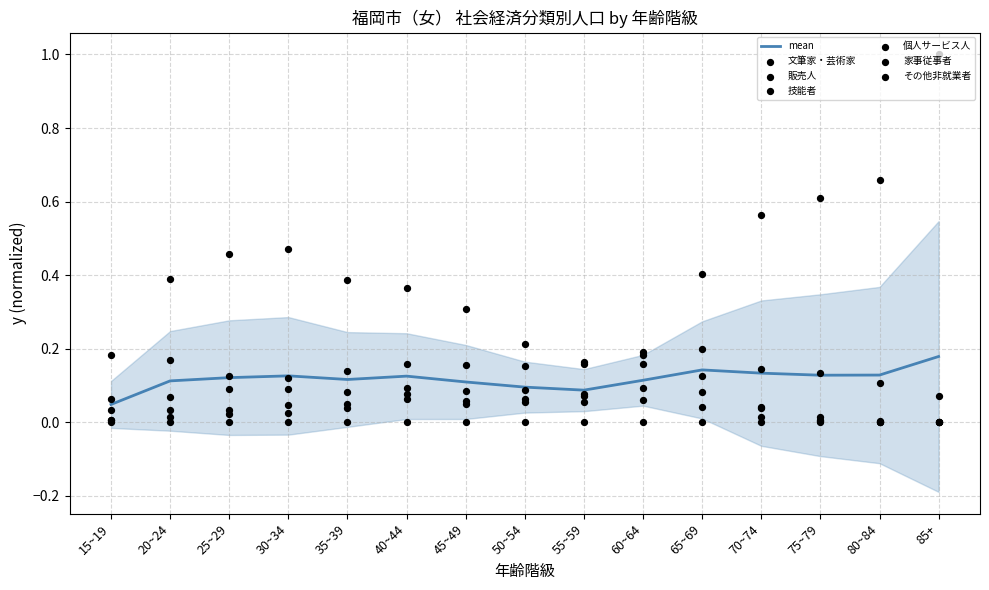

Which series reaches the minimum Y coordinate?

文筆家・芸術家